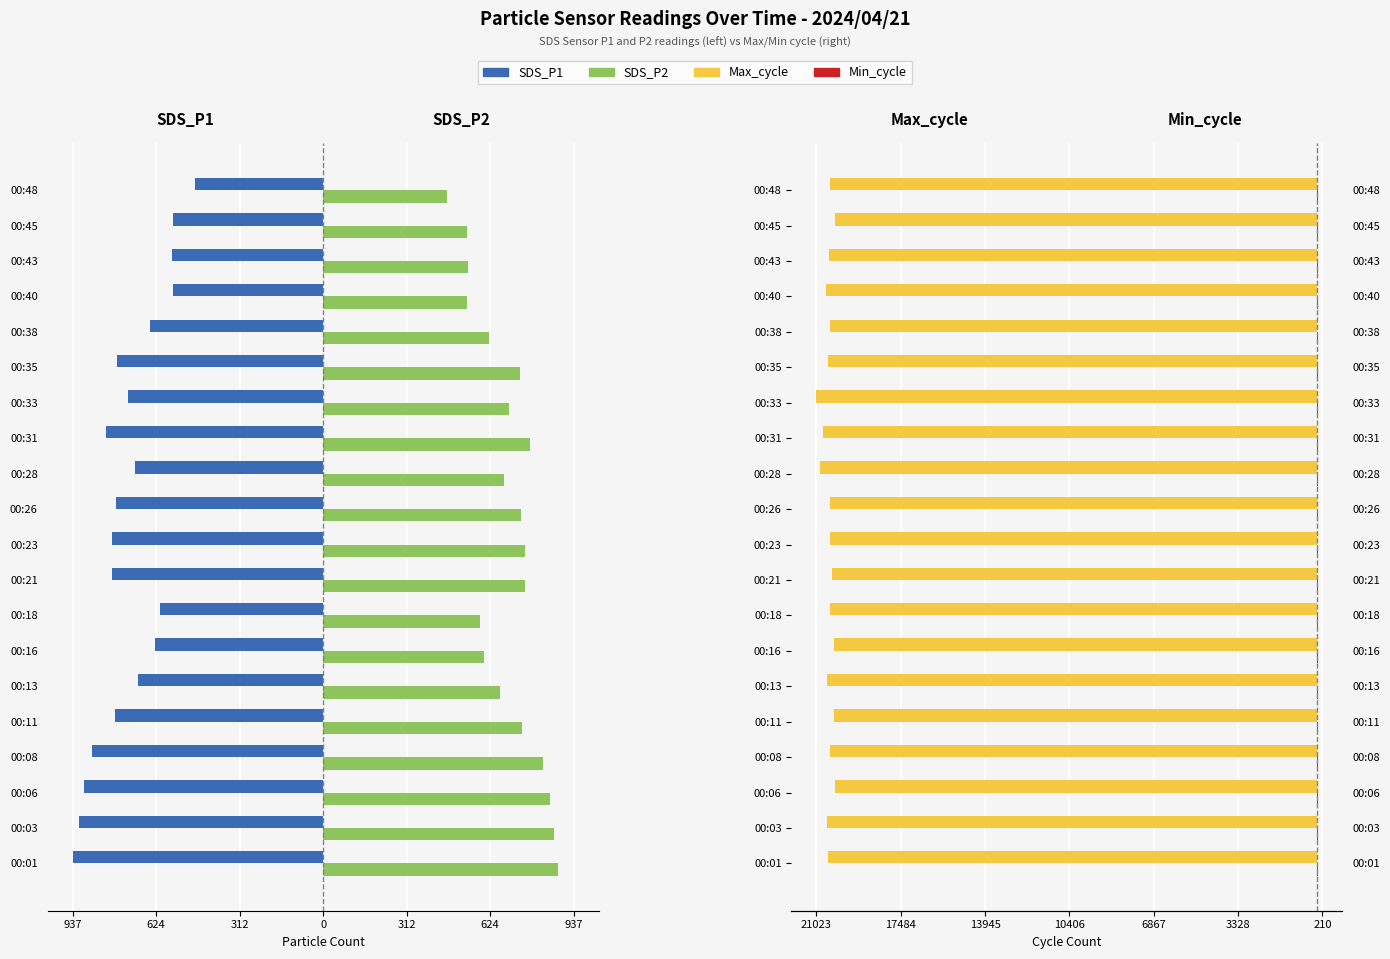

What is the difference between the maximum and minimum values in the Max_cycle series?

796.0